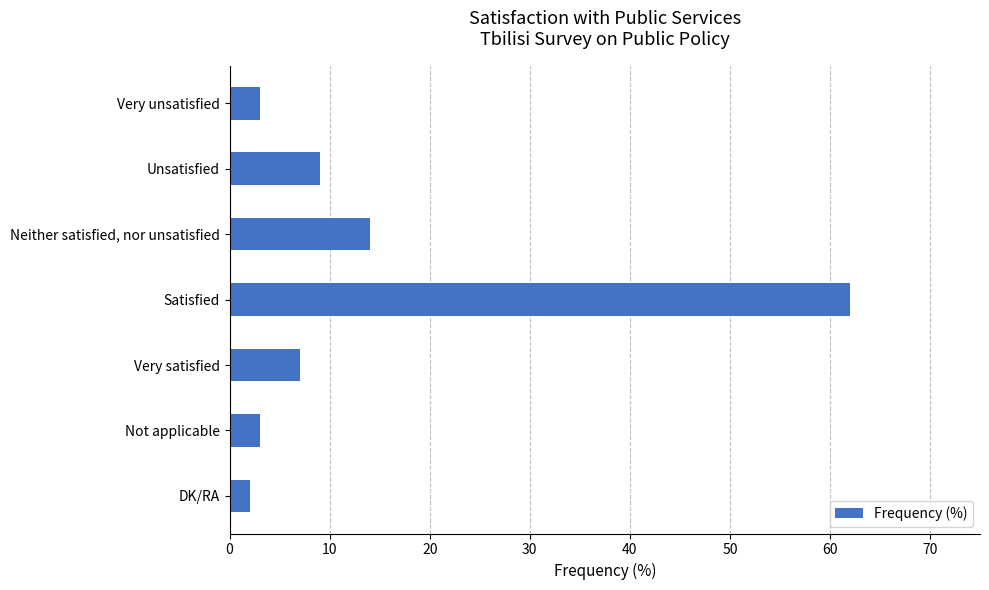

Is it true that the value at Neither satisfied, nor unsatisfied is 6?

False